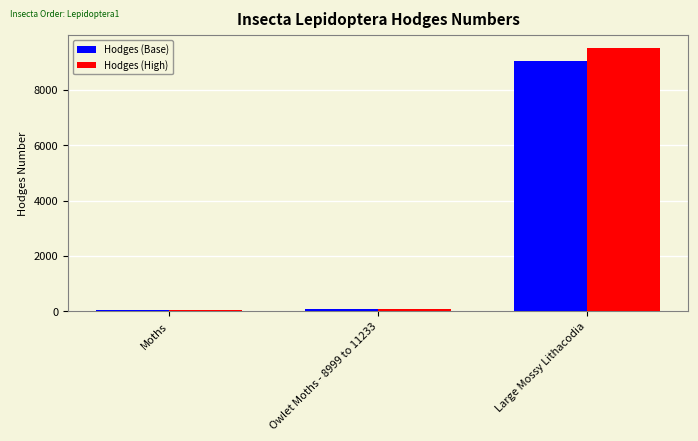

Which category has the highest value in the Hodges (High) series?

Large Mossy Lithacodia